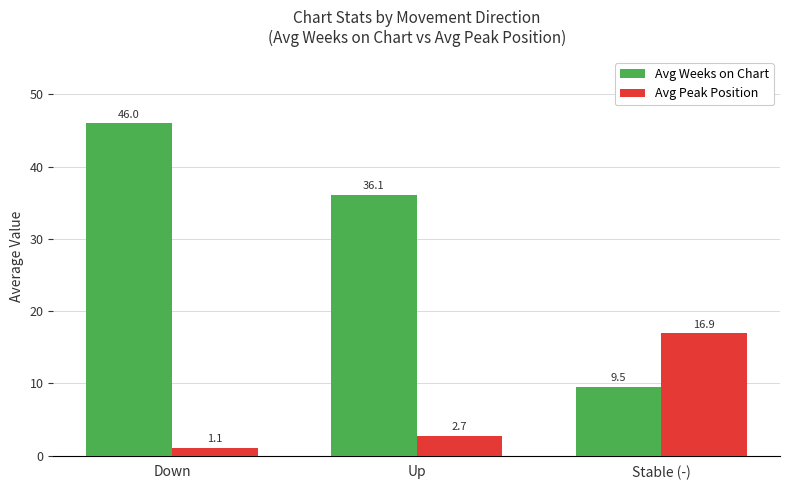

Reading left to right, transcribe all the data shown in this chart.

Avg Weeks on Chart: 46.0	36.1	9.5
Avg Peak Position: 1.1	2.7	16.9